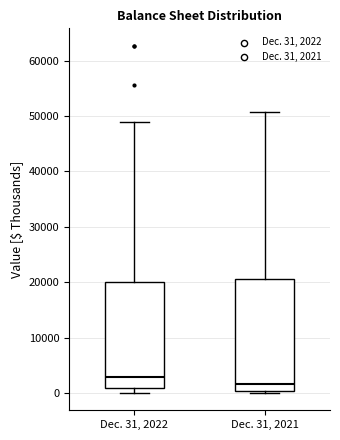

Where does the median line of the box for Dec. 31, 2022 sit on the y-axis? The values are not printed on the chart, so give them approximately, as read against the axis.

3000